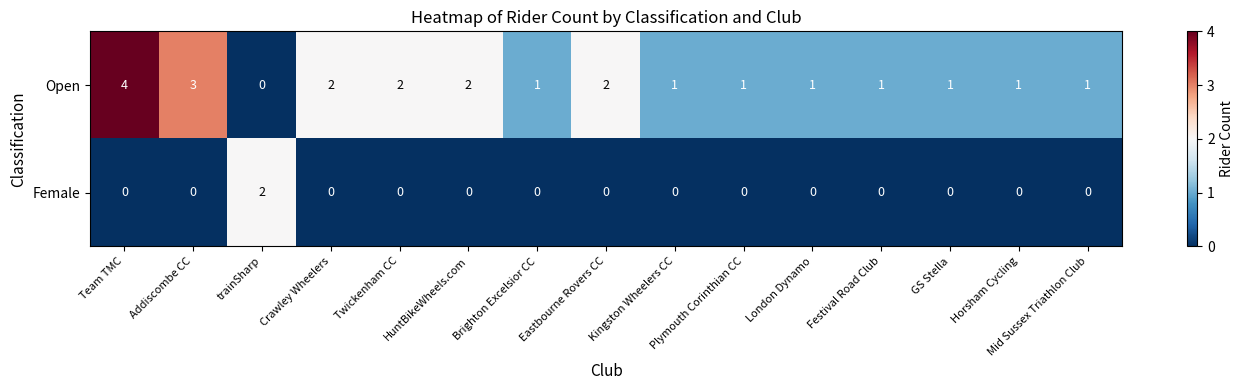

What is the difference between the maximum and minimum values in the Open series?

4